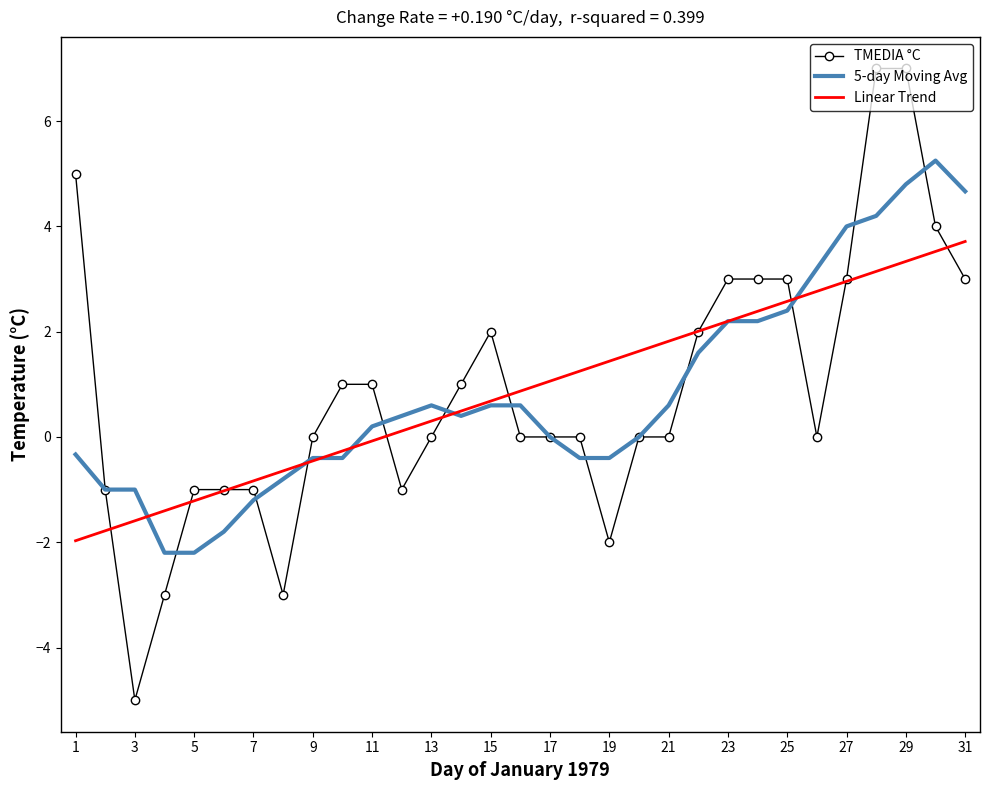

List the series in order of their peak value, lowest first.

Linear Trend, 5-day Moving Avg, TMEDIA °C